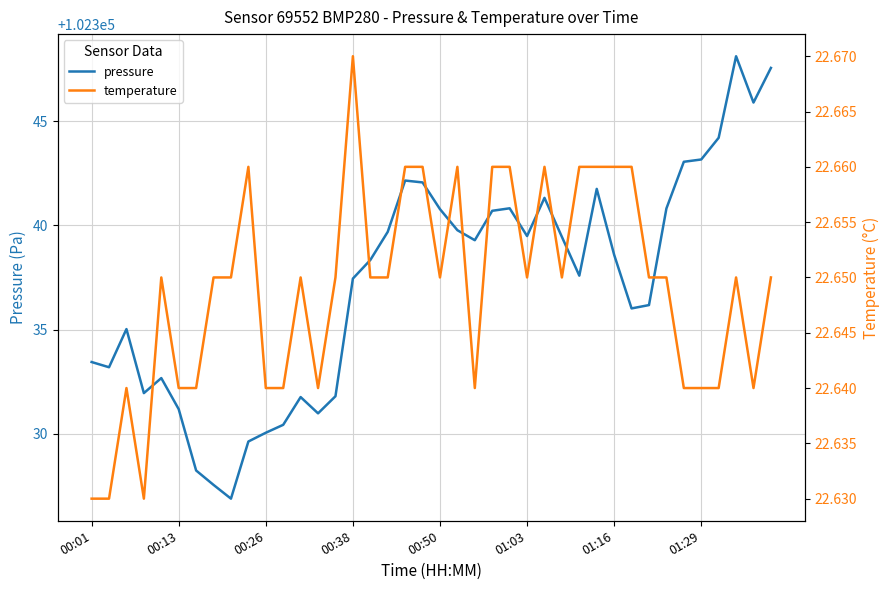

What is the sum of all temperature values?

906.0